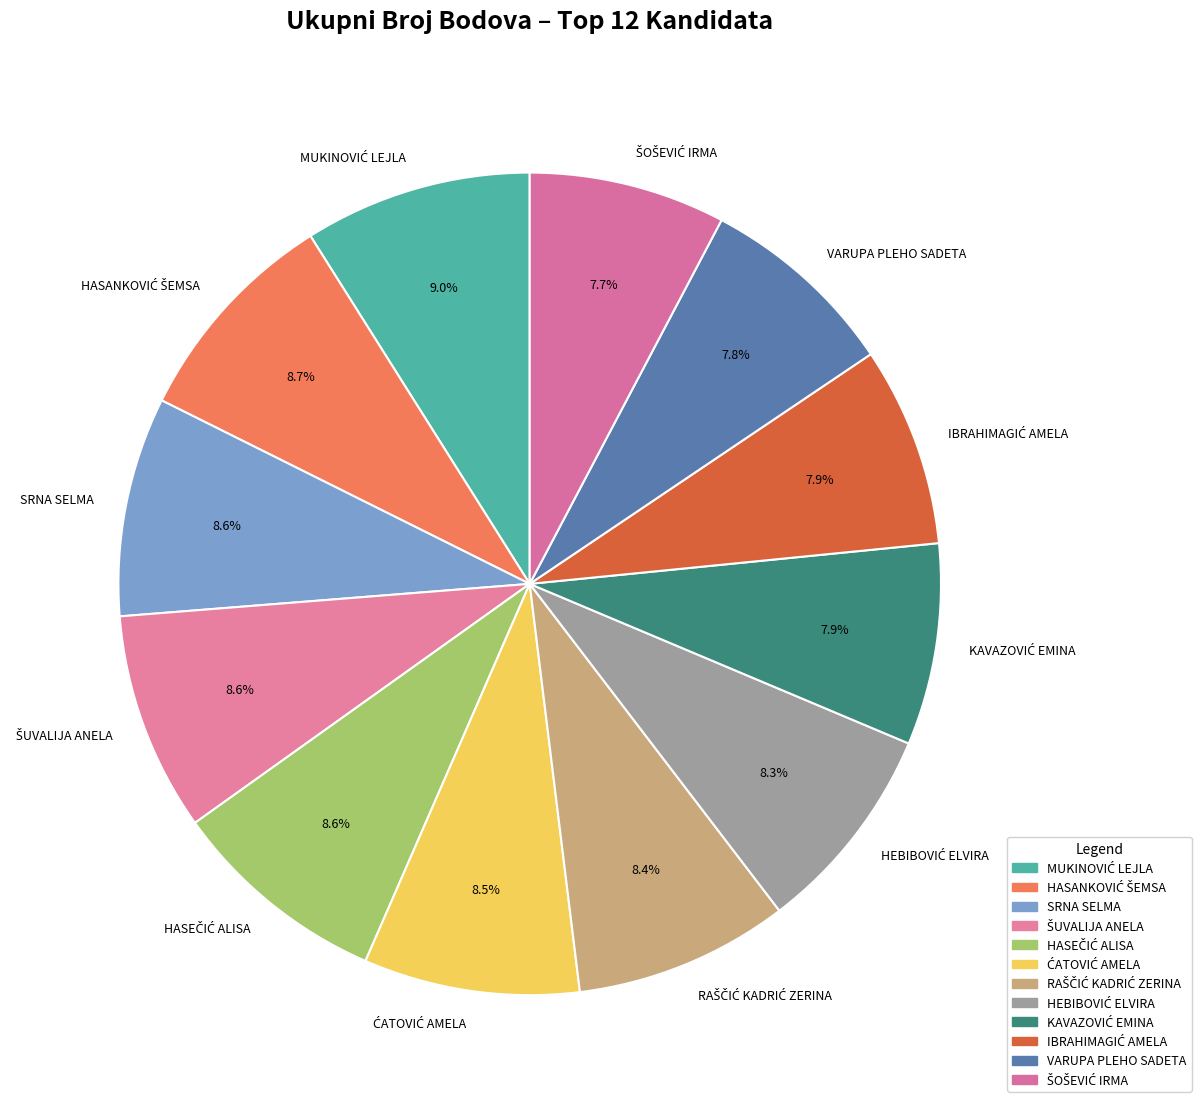

What portion of the pie excludes SRNA SELMA?

91.4%